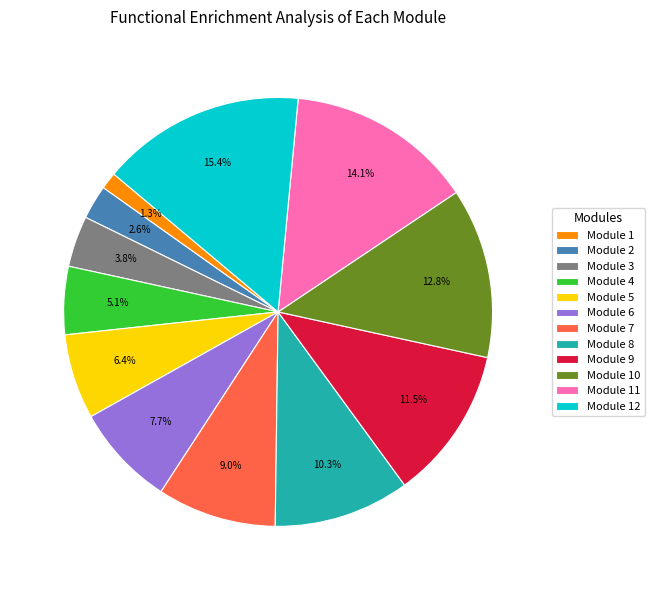

Count the number of slices in the pie.

12